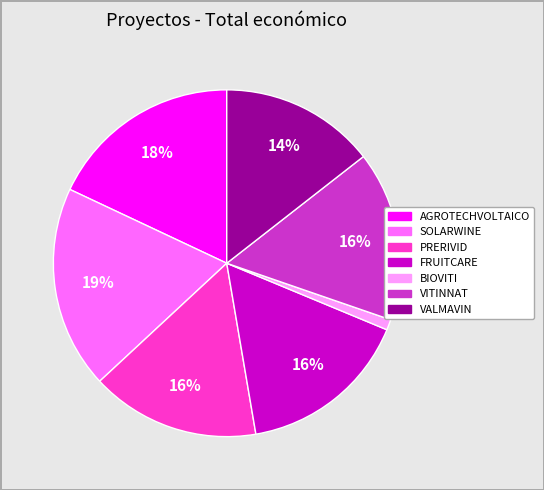

How many segments does this pie chart have?

7